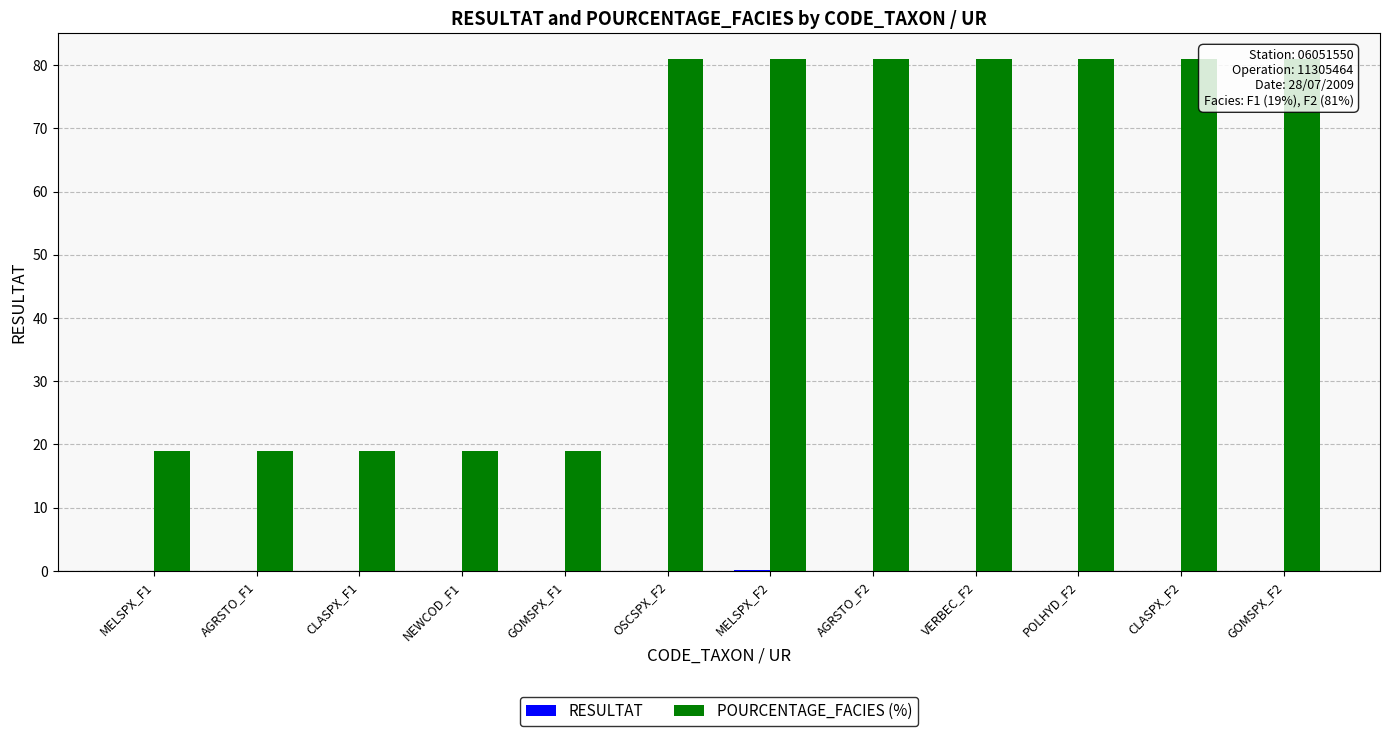

True or false: RESULTAT has a value of 0.0 at GOMSPX_F1.

False